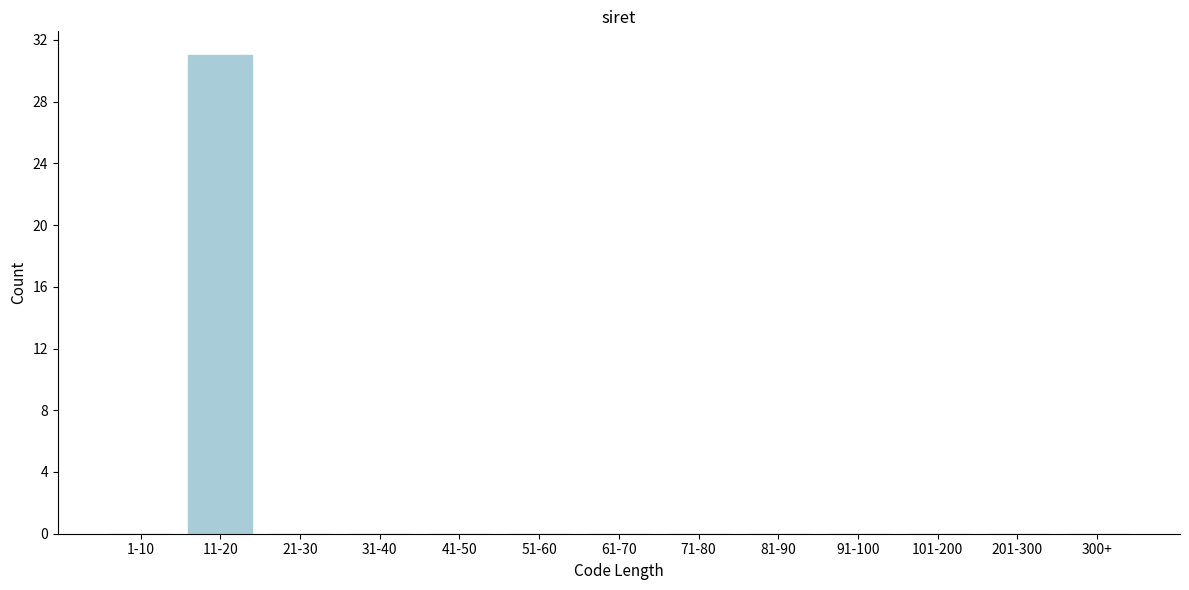

Reading left to right, what are all the values shown in this chart?

1-10=0	11-20=31	21-30=0	31-40=0	41-50=0	51-60=0	61-70=0	71-80=0	81-90=0	91-100=0	101-200=0	201-300=0	300+=0